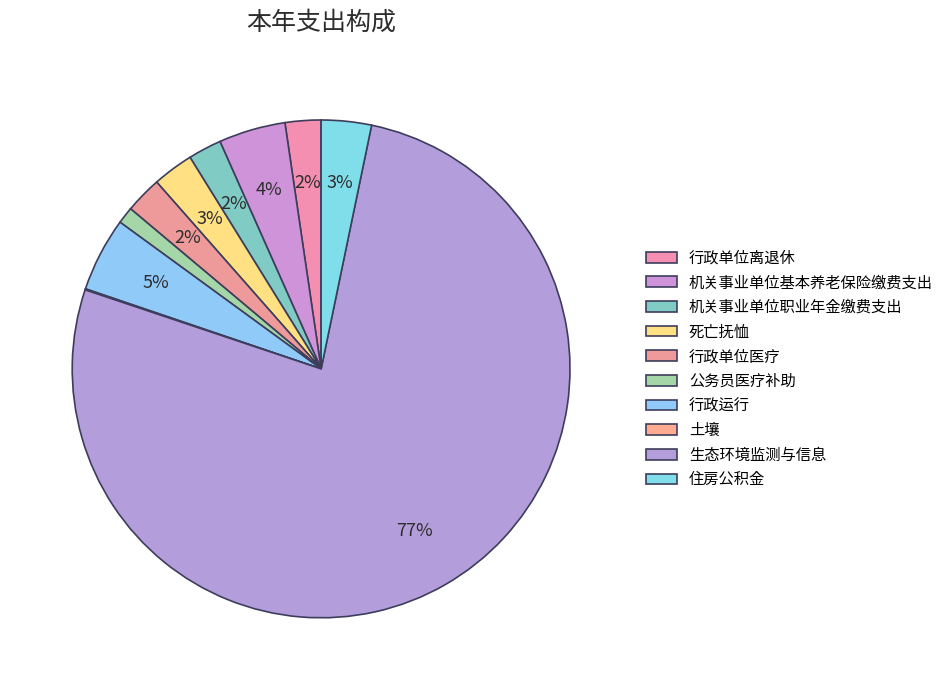

Which slice is the smallest?

土壤